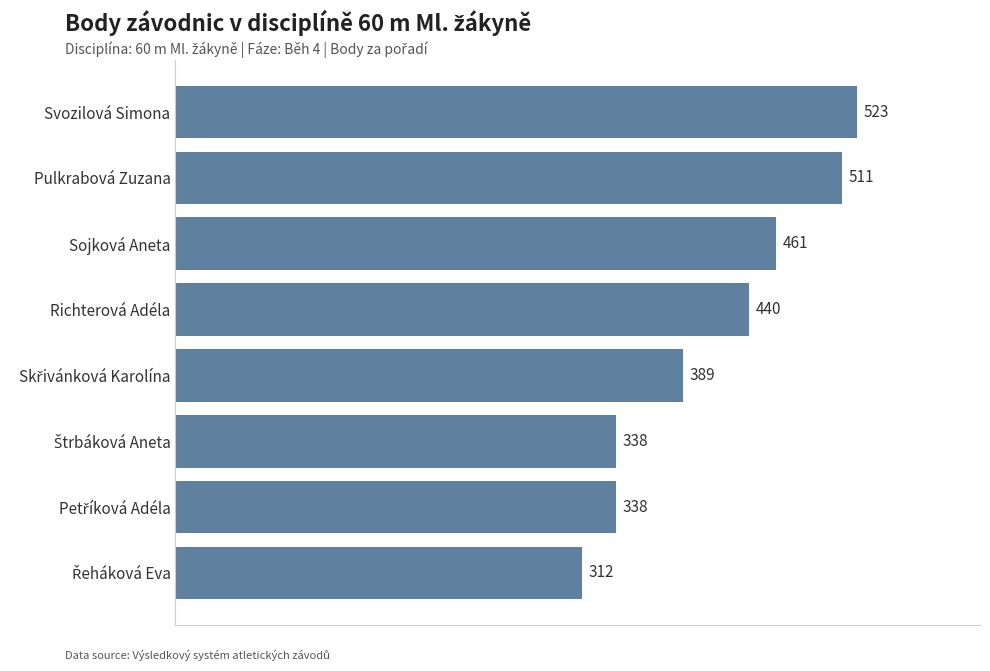

What is the difference between the maximum and minimum values?

211